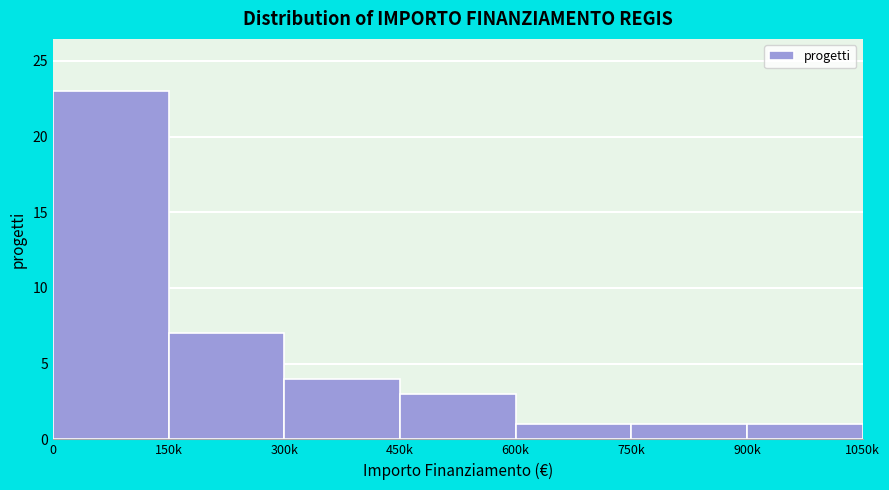

Reading left to right, extract all data points from this chart.

0=23	150k=7	300k=4	450k=3	600k=1	750k=1	900k=1